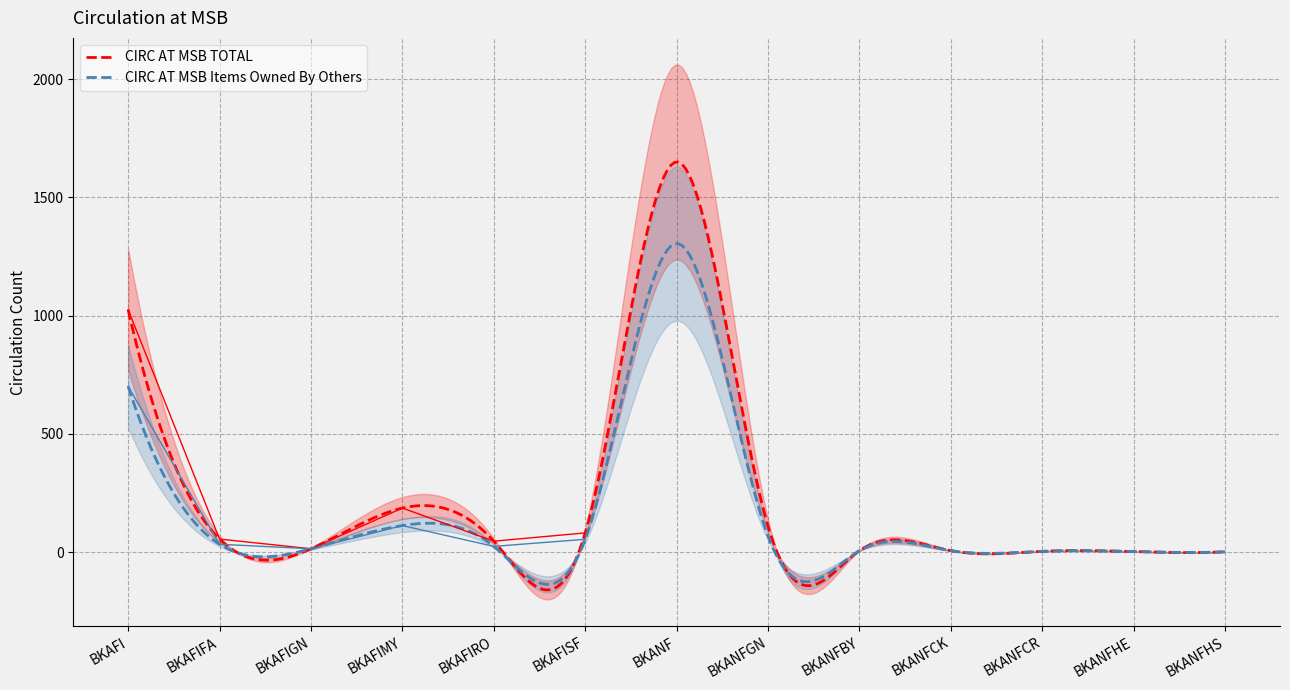

True or false: CIRC AT MSB Items Owned By Others and CIRC AT MSB TOTAL intersect in this chart.

True